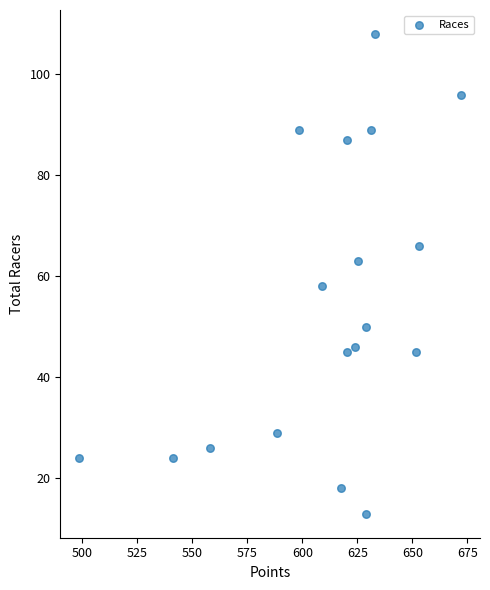

What is the range of Y values (max minus min)?

95